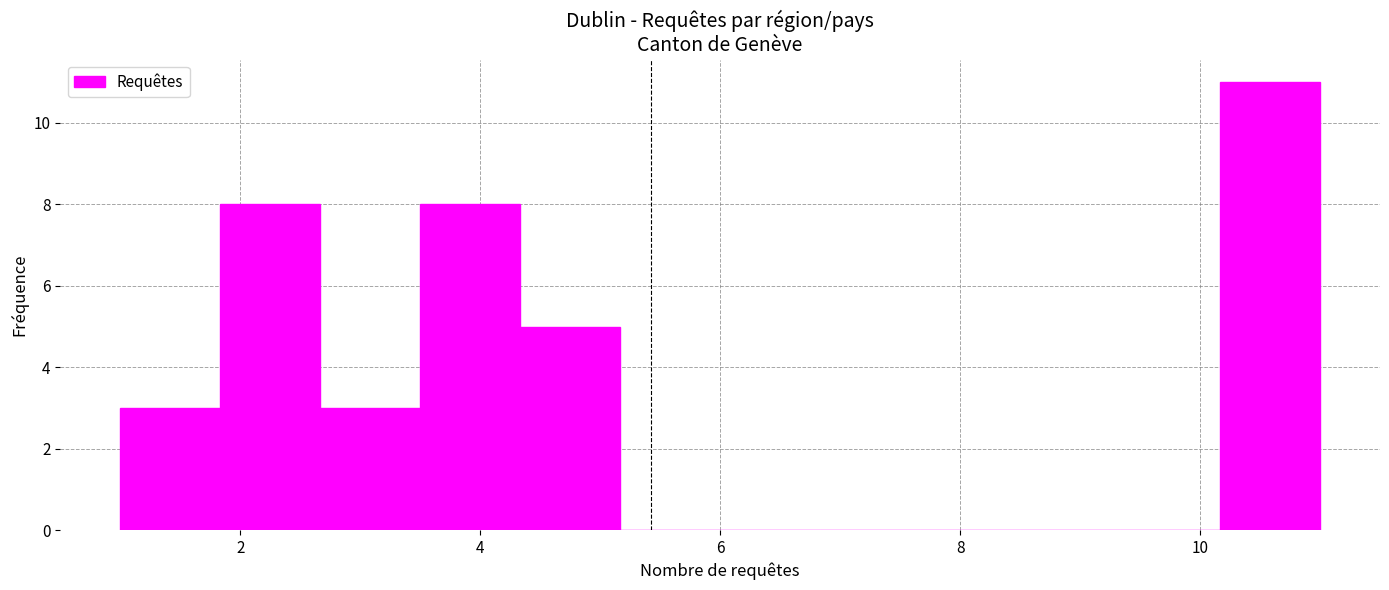

What is the height of the bar covering 4.4 to 5.2 on the x-axis? Neither the bar edges nor the heights are printed on the chart, so give them approximately, as read against the axes.

5